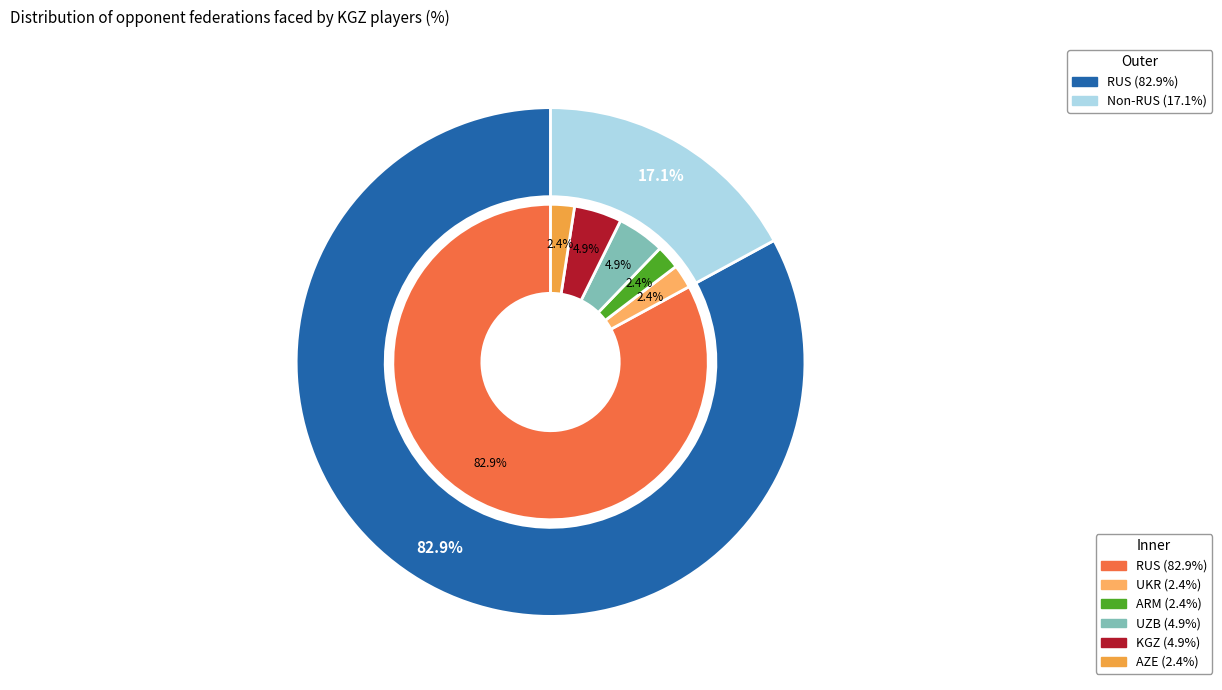

Which slice represents more than half of the pie?

RUS